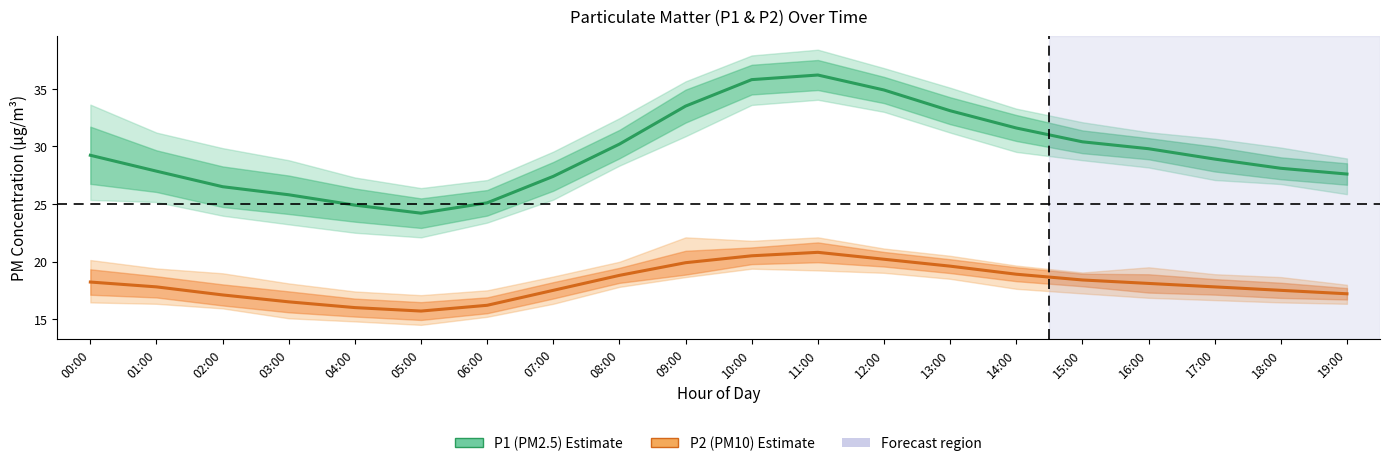

Reading left to right, extract all data points from this chart.

P1 (PM2.5): 00:00=29.2	01:00=27.9	02:00=26.5	03:00=25.8	04:00=24.9	05:00=24.2	06:00=25.1	07:00=27.4	08:00=30.2	09:00=33.5	10:00=35.8	11:00=36.2	12:00=34.9	13:00=33.1	14:00=31.6	15:00=30.4	16:00=29.8	17:00=28.9	18:00=28.1	19:00=27.6
P2 (PM10): 00:00=18.2	01:00=17.8	02:00=17.1	03:00=16.5	04:00=16.0	05:00=15.7	06:00=16.2	07:00=17.5	08:00=18.8	09:00=19.9	10:00=20.5	11:00=20.8	12:00=20.2	13:00=19.6	14:00=18.9	15:00=18.4	16:00=18.1	17:00=17.8	18:00=17.5	19:00=17.2